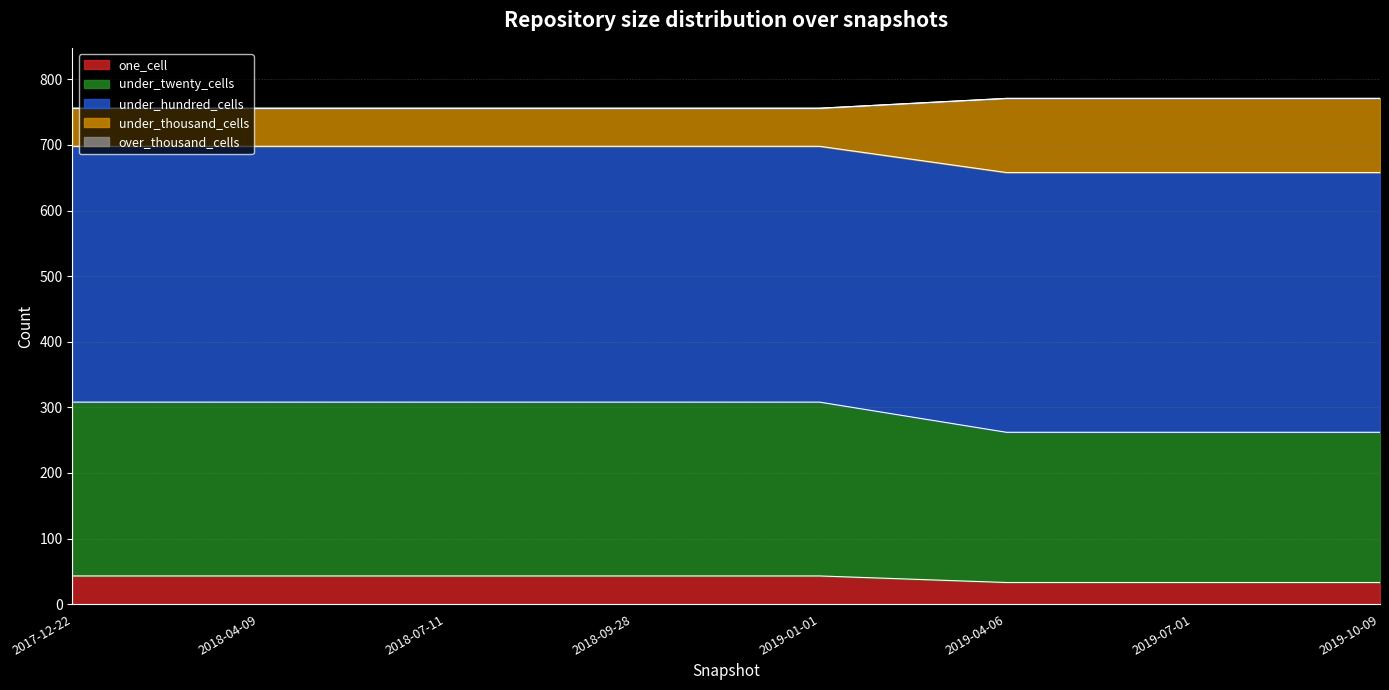

What is the label of the 1st point from the left?

2017-12-22